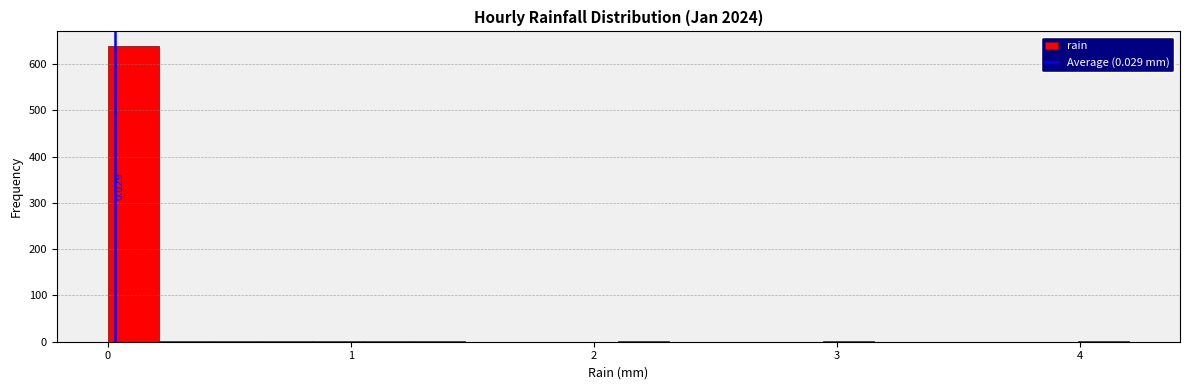

Around what value on the x-axis is the tallest bar? Give the approximate position of its centre, as read against the axis.

0.1